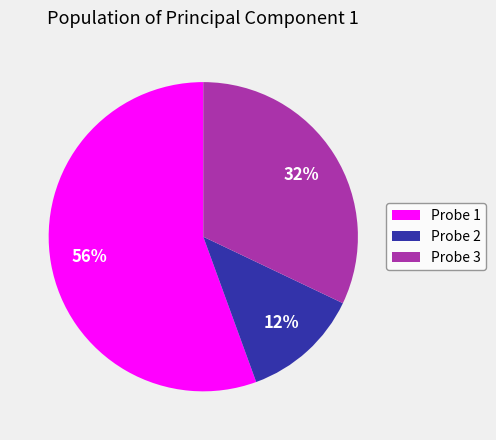

How many slices are in this pie chart?

3